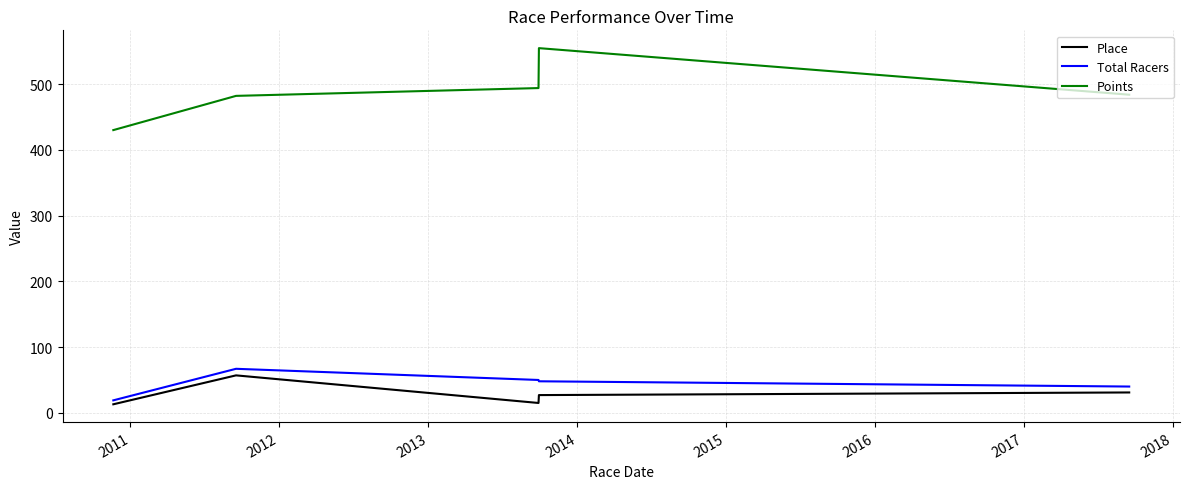

In Place, how many points are lower than both neighbors (excluding endpoints)?

1